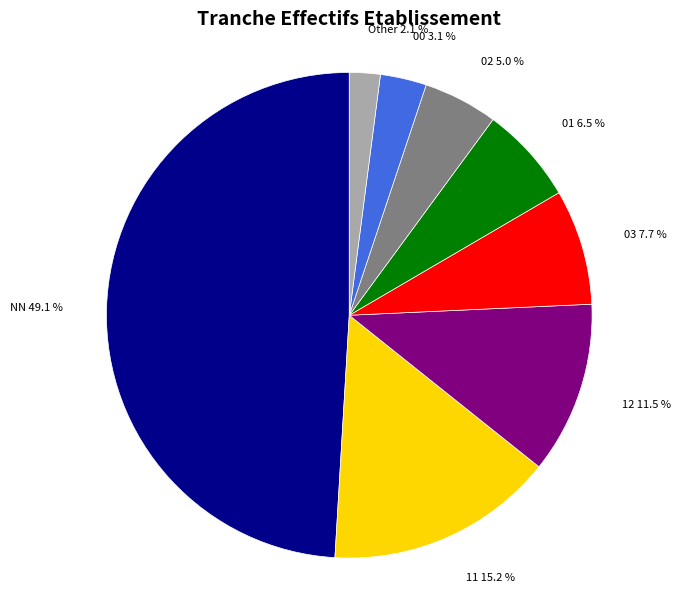

Does 00 represent more than half of the total?

No